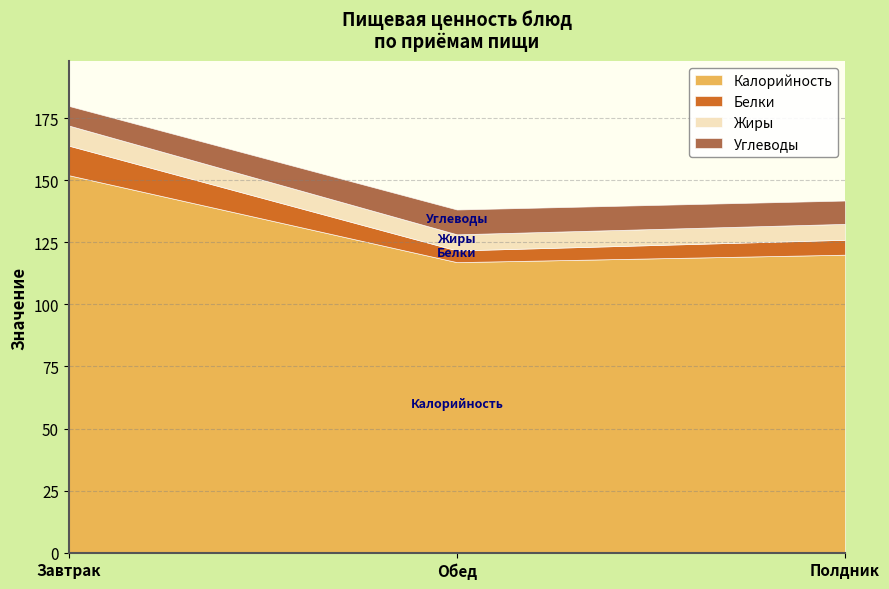

Is it true that Белки equals 7.1 at Завтрак?

False